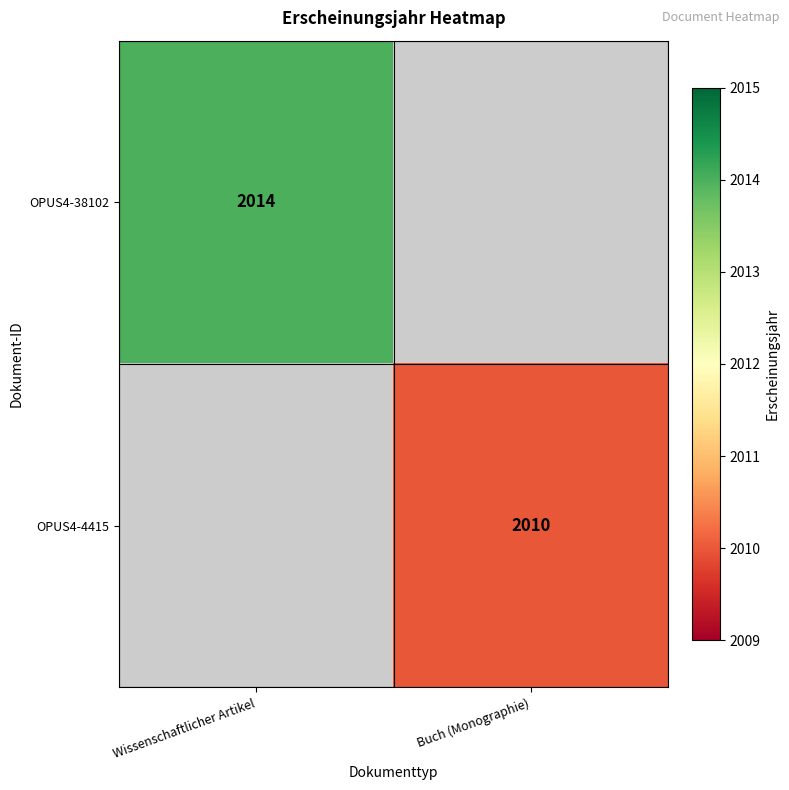

The OPUS4-4415 series shows 2834 at Buch (Monographie). True or false?

False